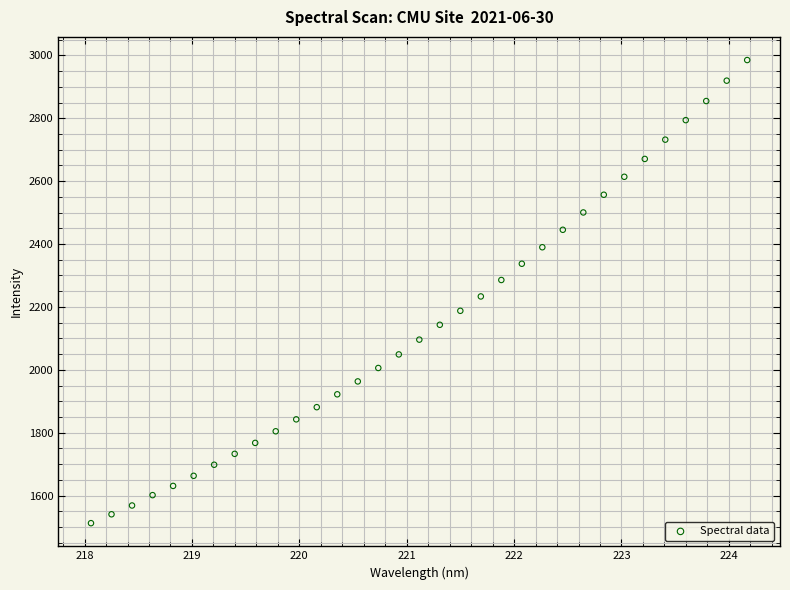

What is the range of X values (max minus min)?

6.1